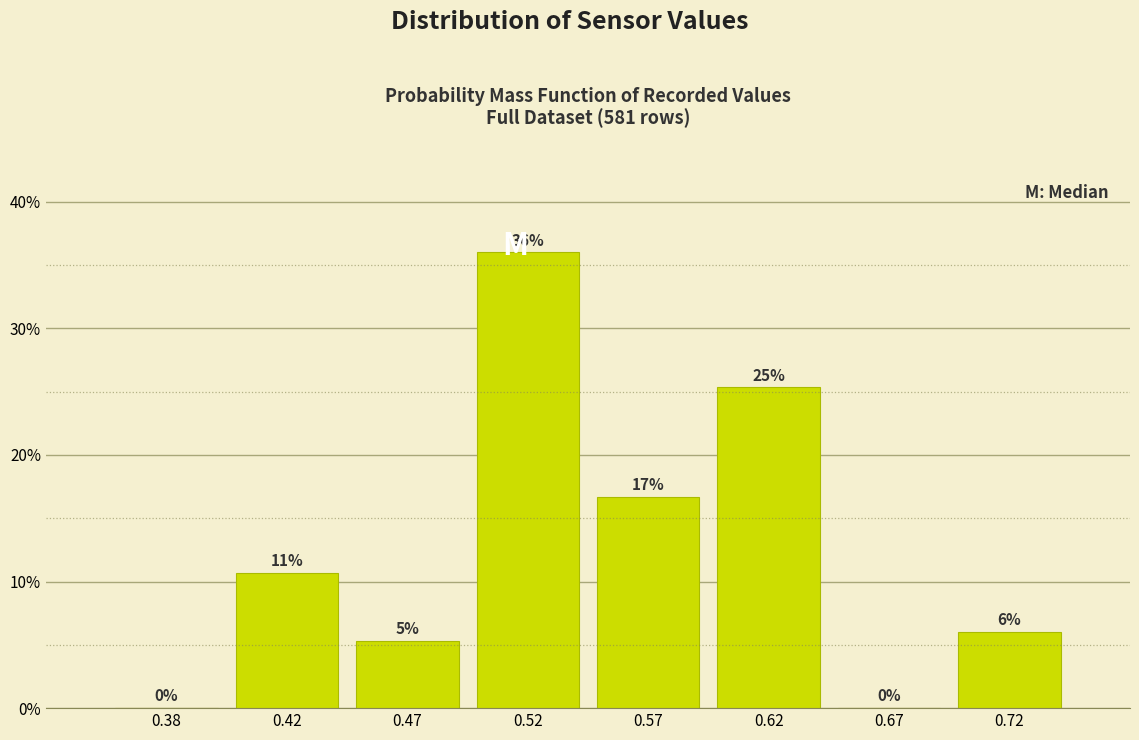

True or false: the data shows 0.0 at 0.38.

True